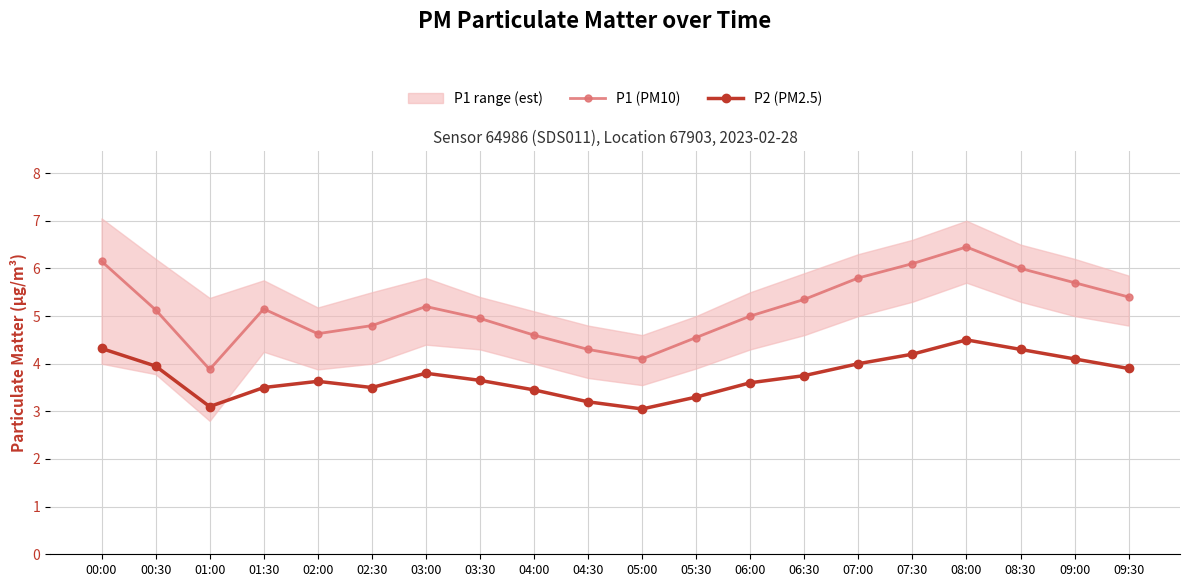

What is the average value of the P1 (PM10) series?

5.2